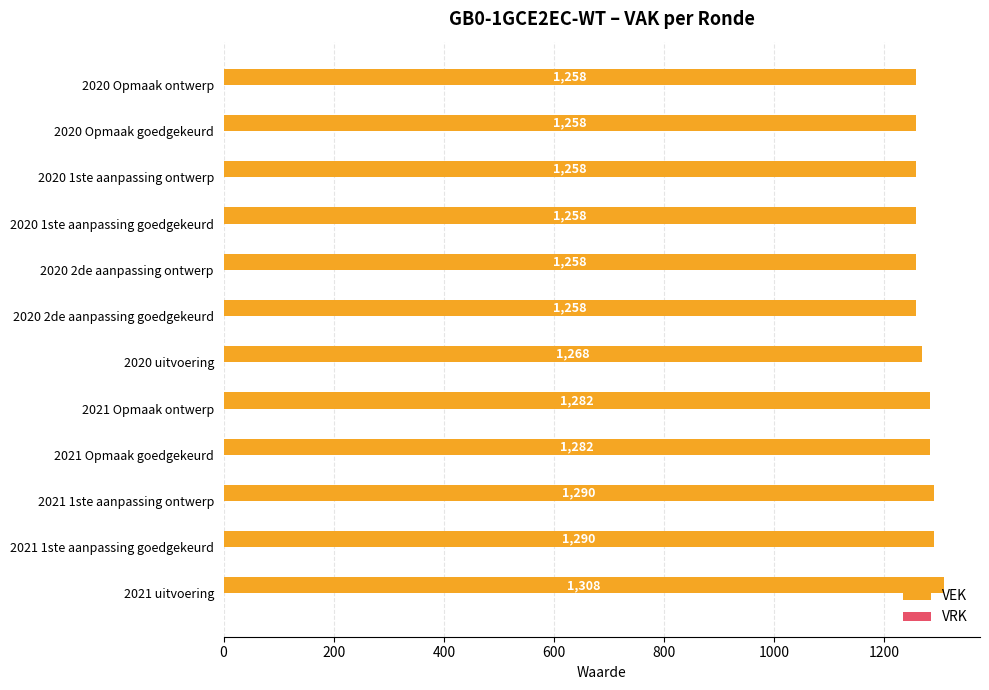

How many bars are there in total?

12